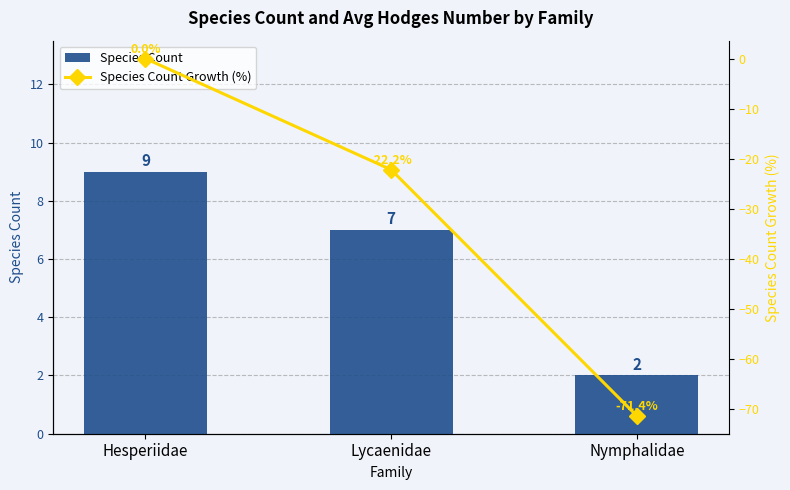

What is the sum of the Species Count Growth (%) values at Hesperiidae and Lycaenidae?

-22.2